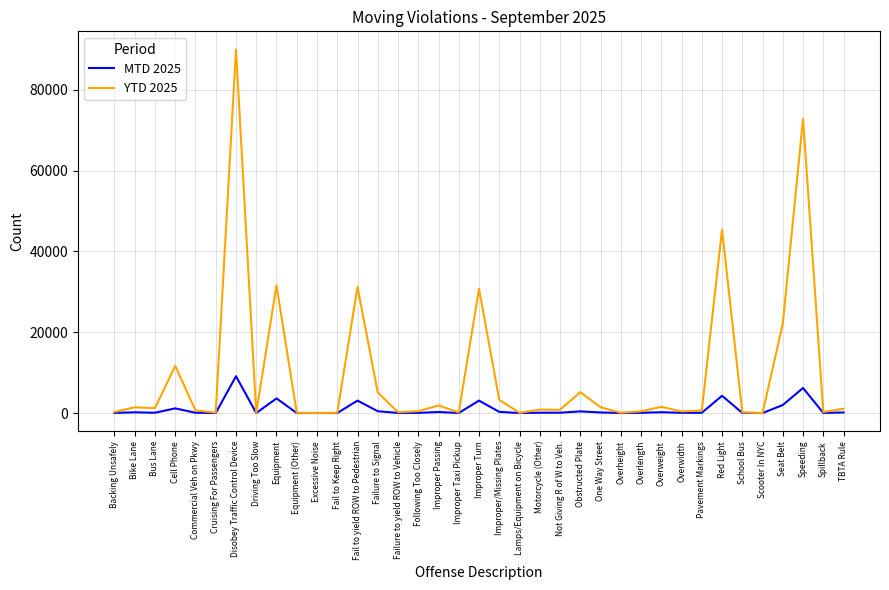

Where does the YTD 2025 series first go above 797?

Bike Lane